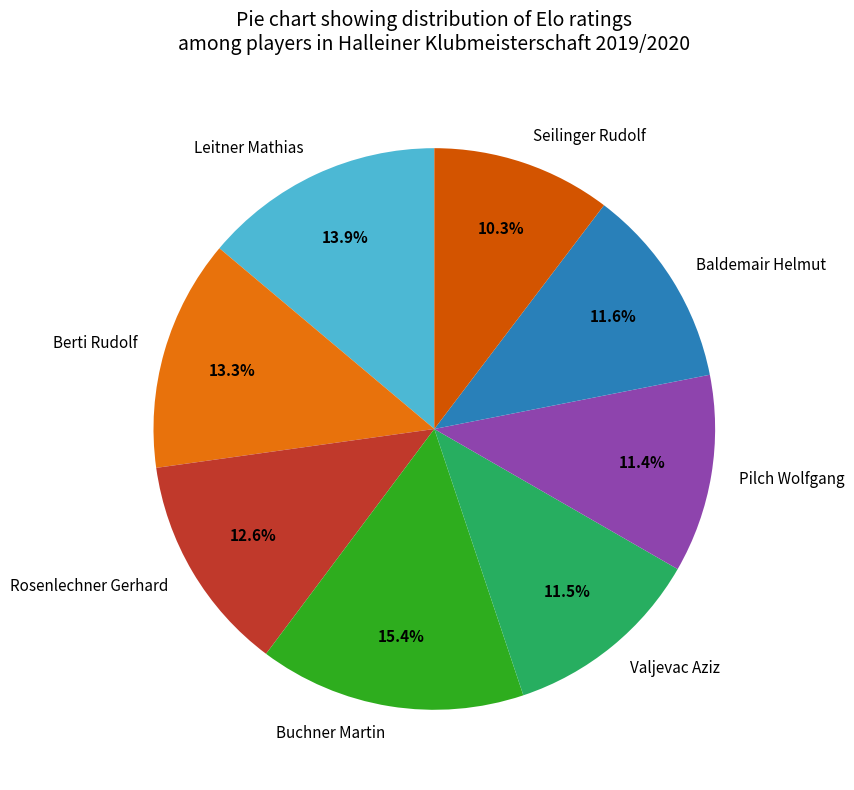

Which slice is the largest?

Buchner Martin